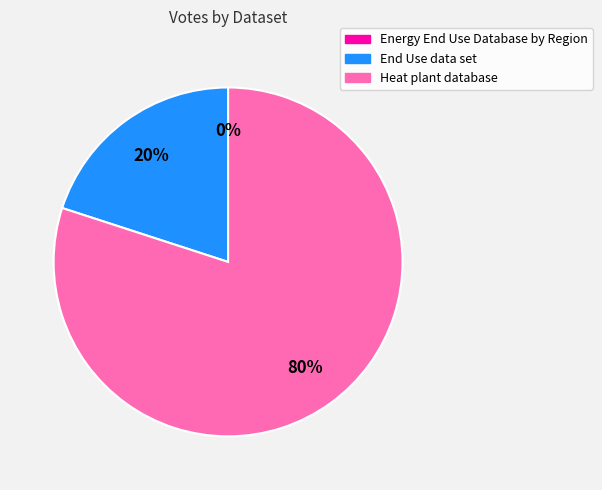

Which has a higher value, Heat plant database or End Use data set?

Heat plant database